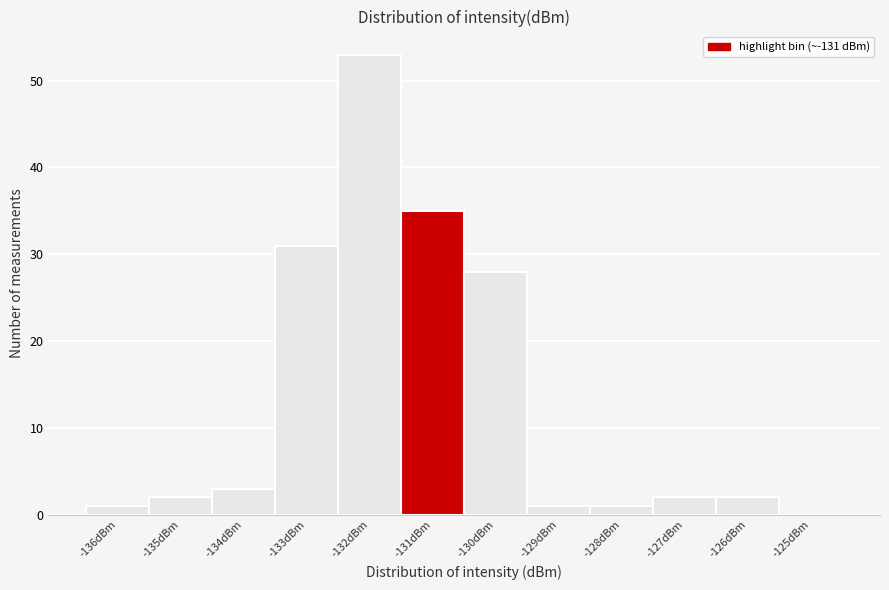

Reading left to right, transcribe all the data shown in this chart.

-136dBm=1	-135dBm=2	-134dBm=3	-133dBm=31	-132dBm=53	-131dBm=35	-130dBm=28	-129dBm=1	-128dBm=1	-127dBm=2	-126dBm=2	-125dBm=0